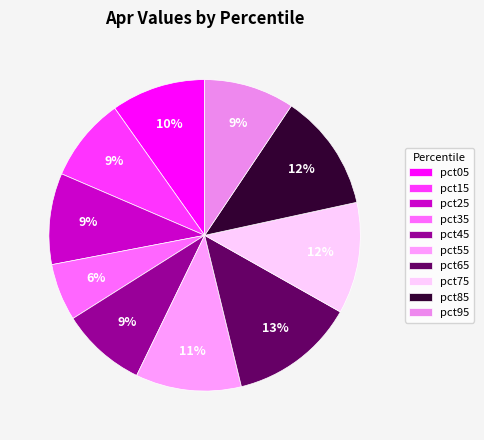

The pct75 slice represents 12% of the pie. True or false?

True